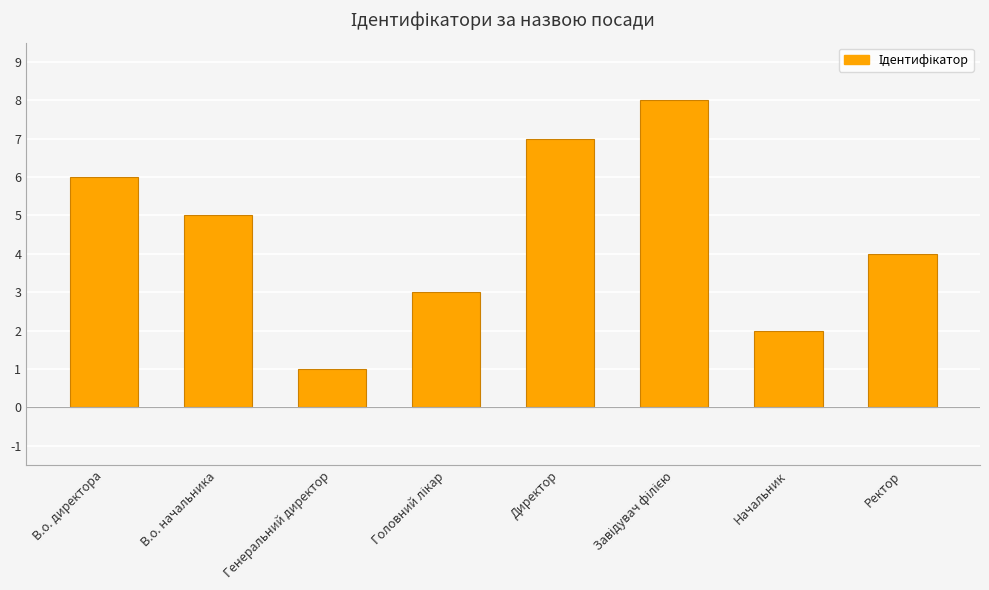

How many bars are there in total?

8